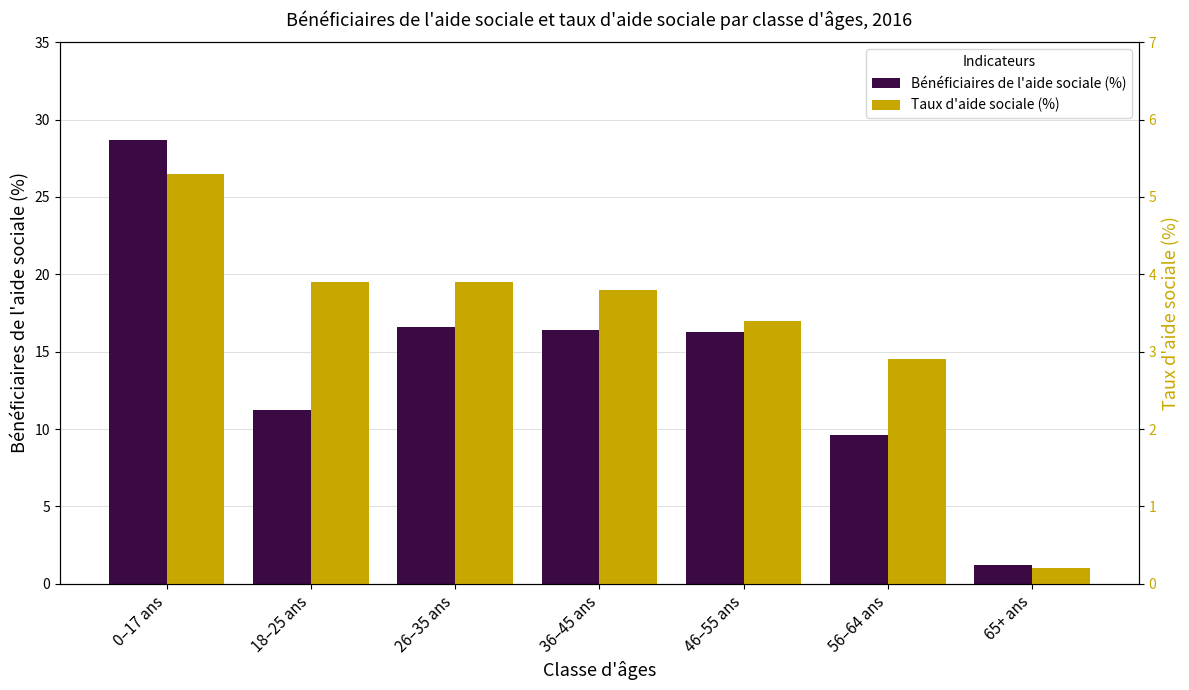

What is the difference between the Bénéficiaires de l'aide sociale (%) values at 26–35 ans and 36–45 ans?

0.2